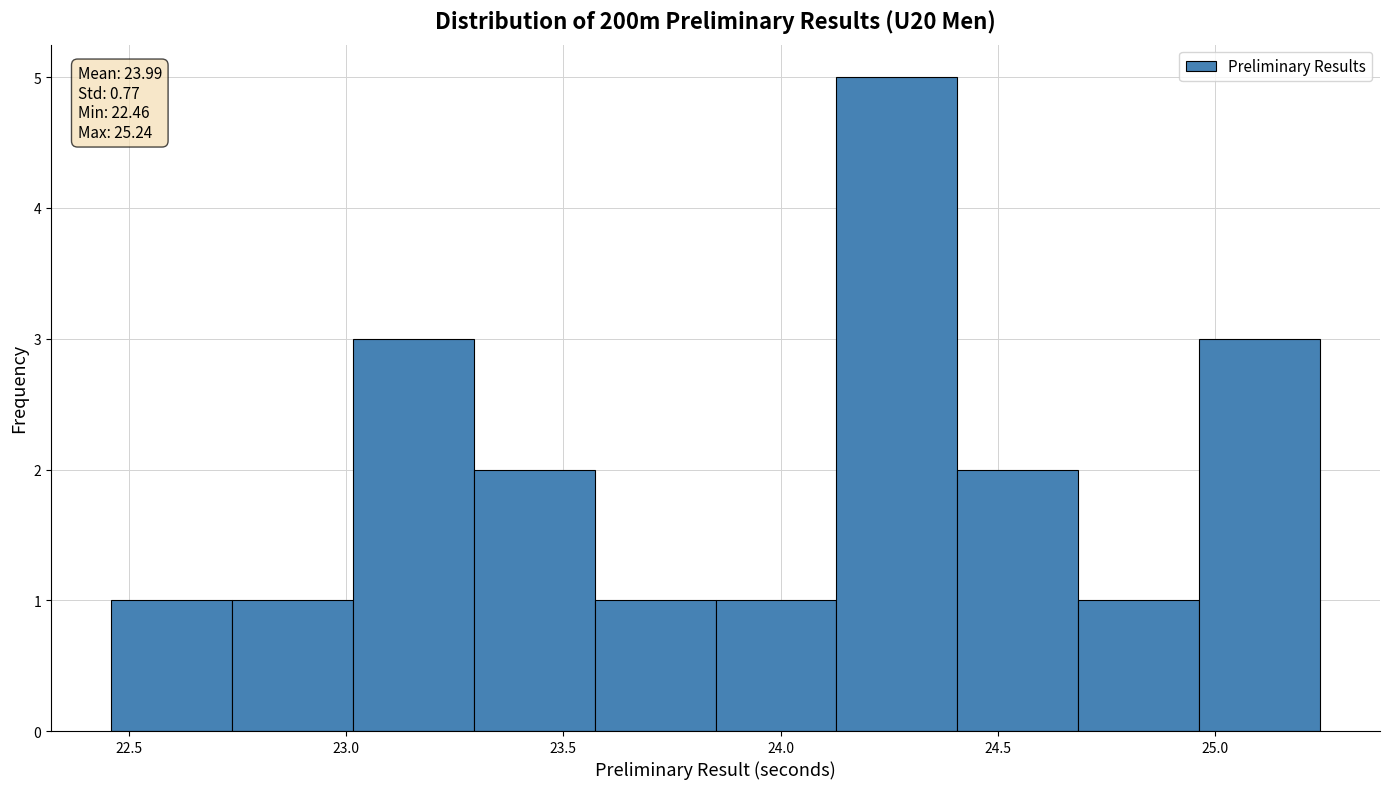

Which range on the x-axis has the tallest bar?

24.15 to 24.40